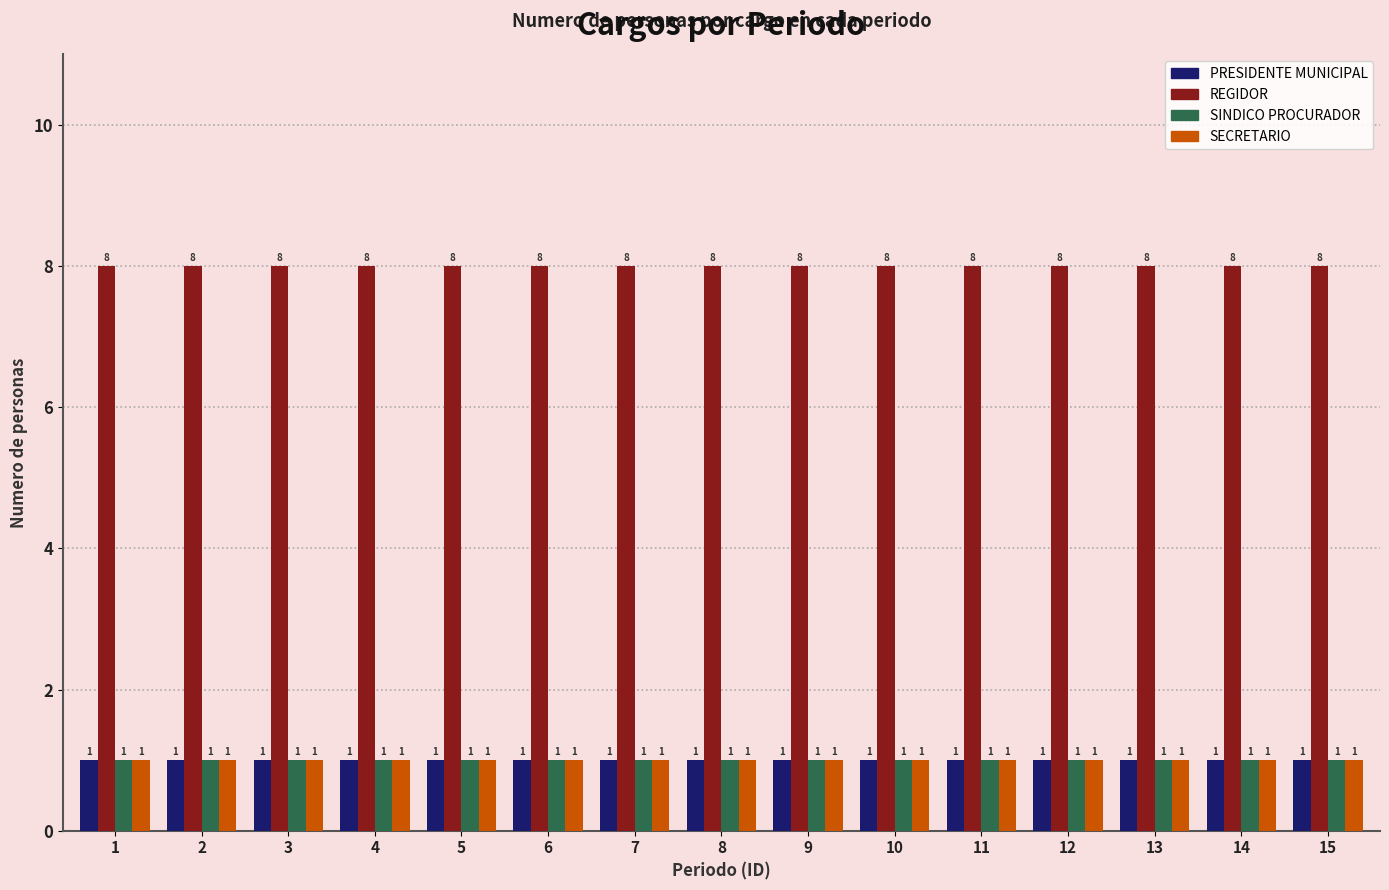

Read the SINDICO PROCURADOR value at 13.

1